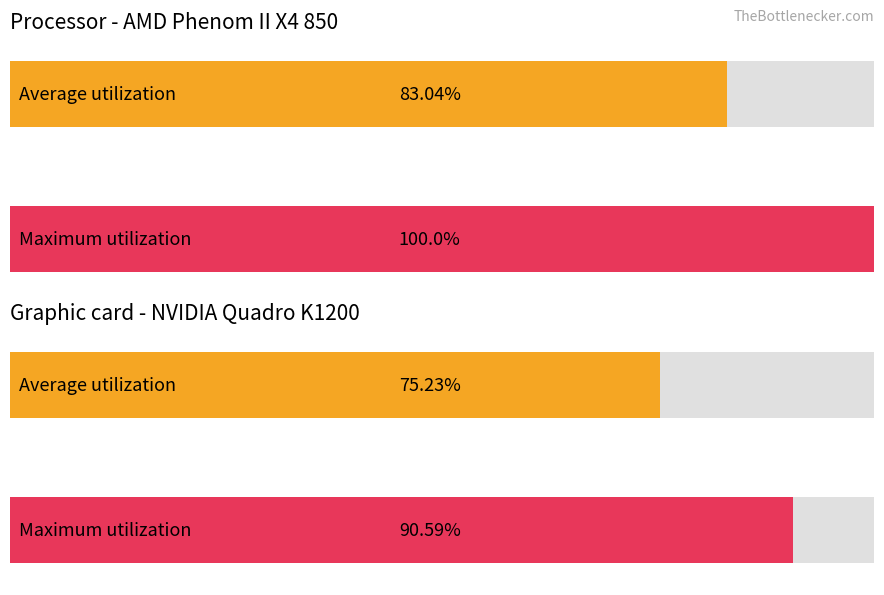

The value of Maximum utilization at 24 is 23.9. True or false?

False